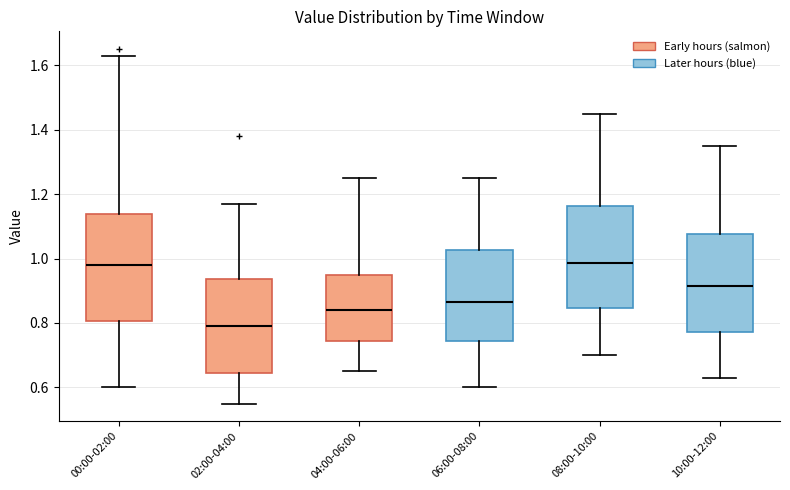

Reading left to right, transcribe this box plot: for each box, give where its median line is, the range the box spans, and where its two whiskers end, as read against the y-axis. The values are not printed on the chart, so give them approximately, as read against the axis.

00:00-02:00: median 0.98, box 0.80 to 1.14, whiskers 0.60 to 1.64
02:00-04:00: median 0.80, box 0.64 to 0.94, whiskers 0.56 to 1.18
04:00-06:00: median 0.84, box 0.74 to 0.96, whiskers 0.66 to 1.26
06:00-08:00: median 0.86, box 0.74 to 1.02, whiskers 0.60 to 1.26
08:00-10:00: median 0.98, box 0.84 to 1.16, whiskers 0.70 to 1.46
10:00-12:00: median 0.92, box 0.78 to 1.08, whiskers 0.64 to 1.36